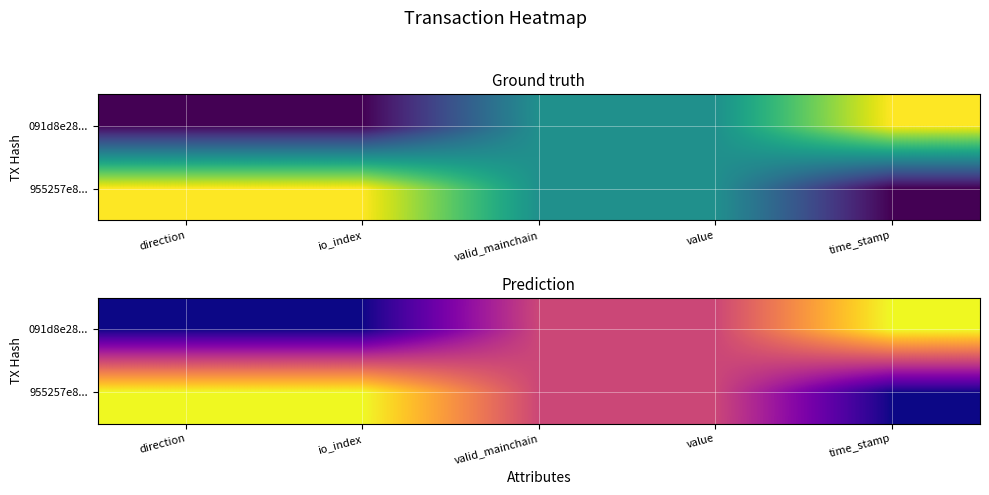

At which category does the chart reach its minimum across all series?

direction